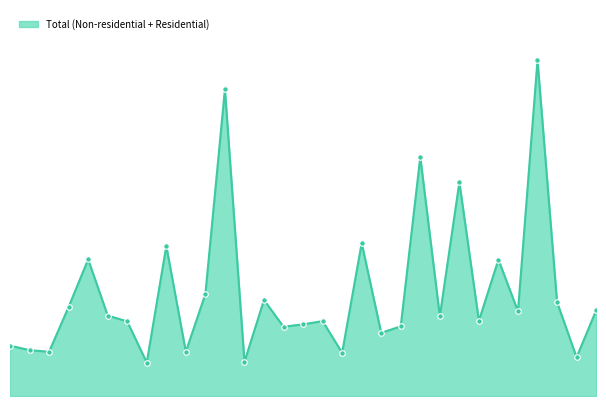

Does the chart have visible grid lines?

No